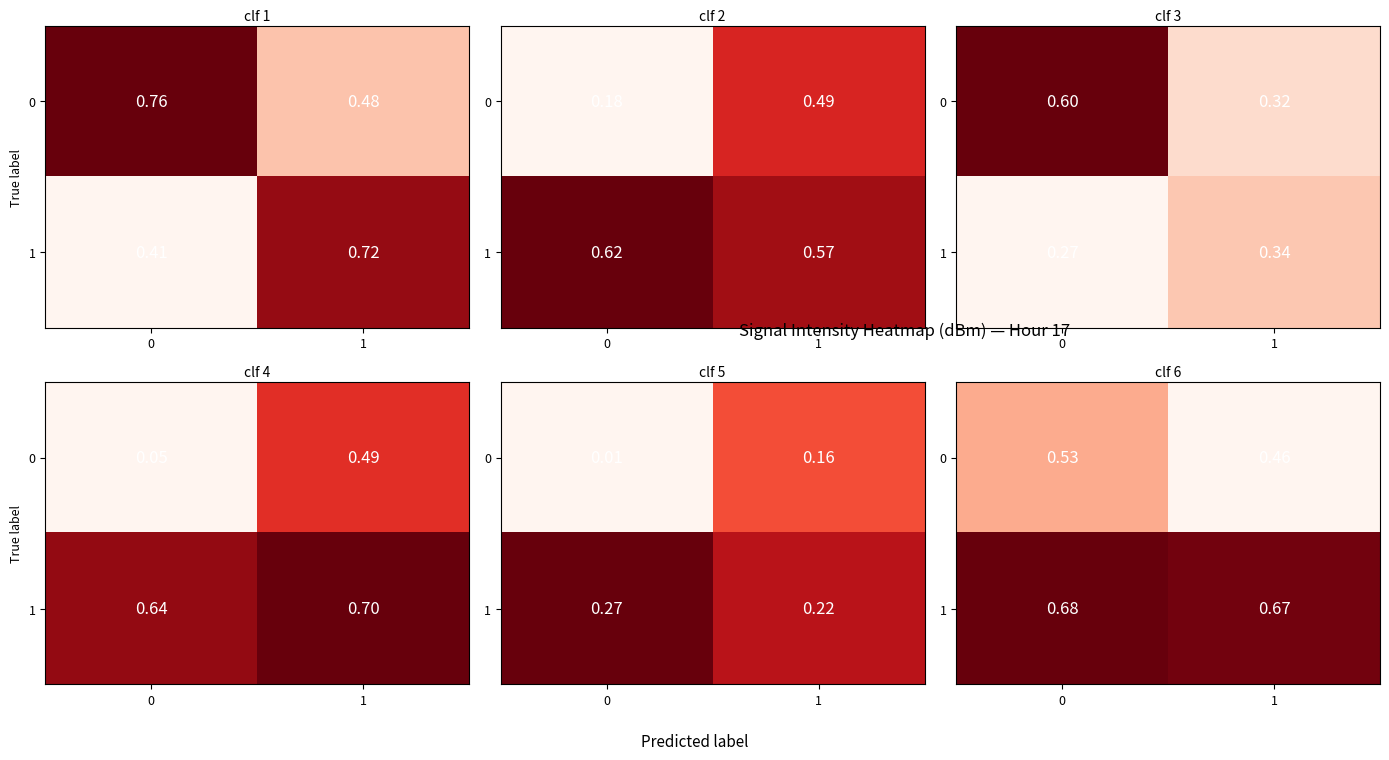

At which label does 1 reach its minimum?

1